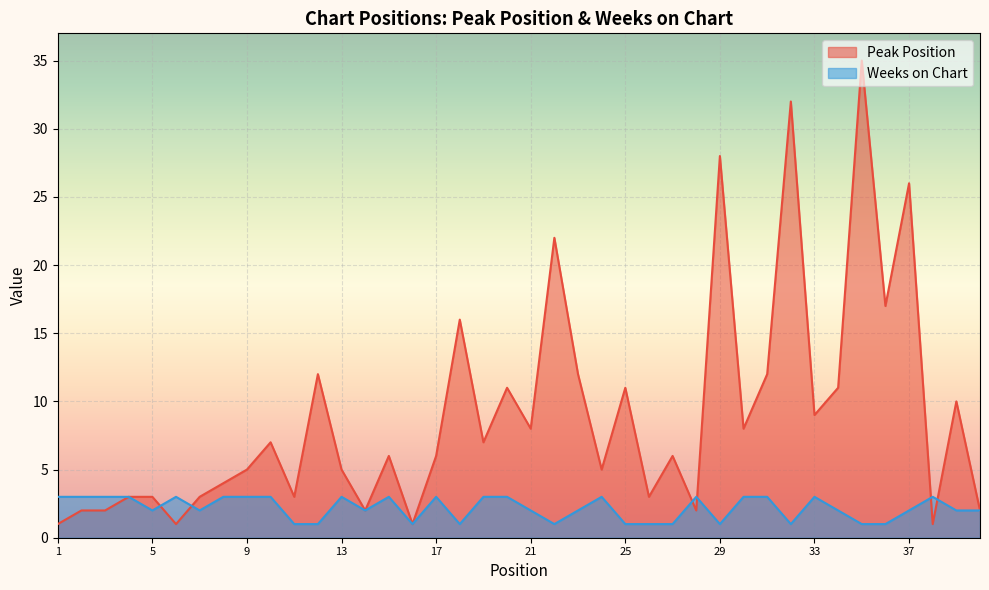

Reading right to left, extract all data points from this chart.

Peak Position: 40=2	39=10	38=1	37=26	36=17	35=35	34=11	33=9	32=32	31=12	30=8	29=28	28=2	27=6	26=3	25=11	24=5	23=12	22=22	21=8	20=11	19=7	18=16	17=6	16=1	15=6	14=2	13=5	12=12	11=3	10=7	9=5	8=4	7=3	6=1	5=3	4=3	3=2	2=2	1=1
Weeks on Chart: 40=2	39=2	38=3	37=2	36=1	35=1	34=2	33=3	32=1	31=3	30=3	29=1	28=3	27=1	26=1	25=1	24=3	23=2	22=1	21=2	20=3	19=3	18=1	17=3	16=1	15=3	14=2	13=3	12=1	11=1	10=3	9=3	8=3	7=2	6=3	5=2	4=3	3=3	2=3	1=3